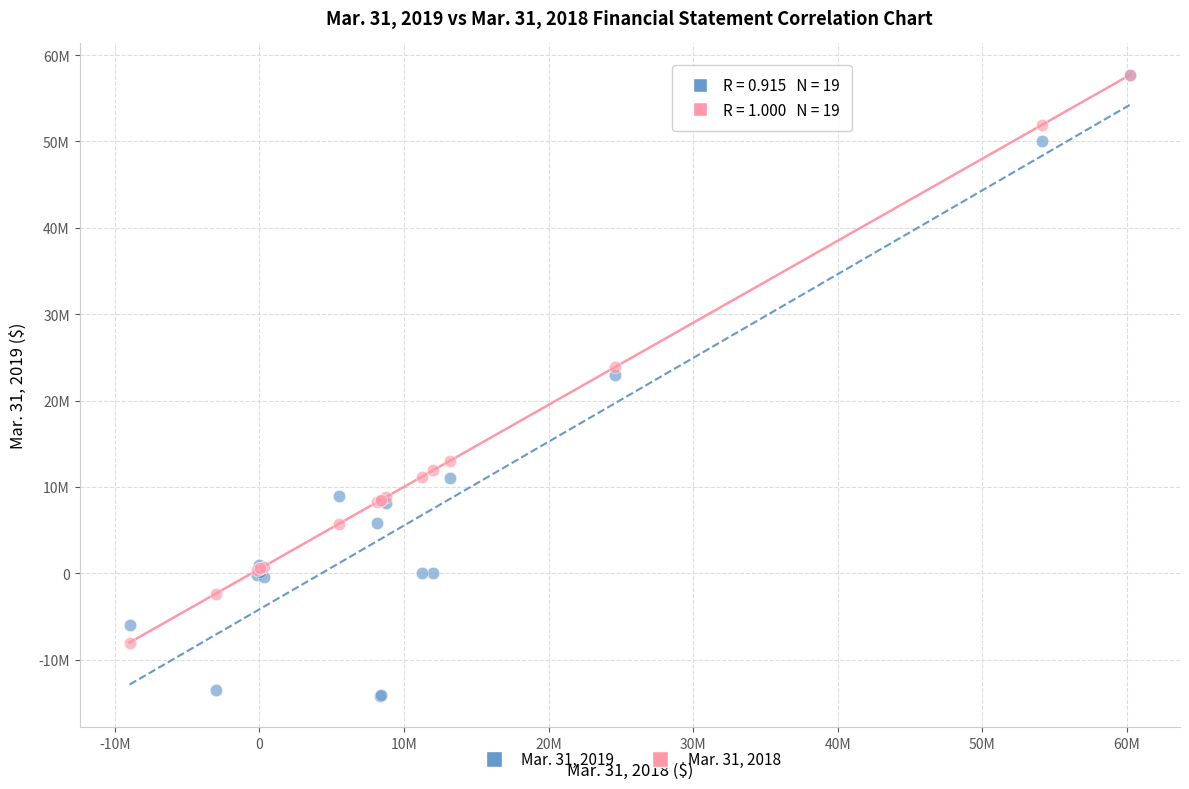

What are all the series names shown in the legend?

Mar. 31, 2019, Mar. 31, 2018